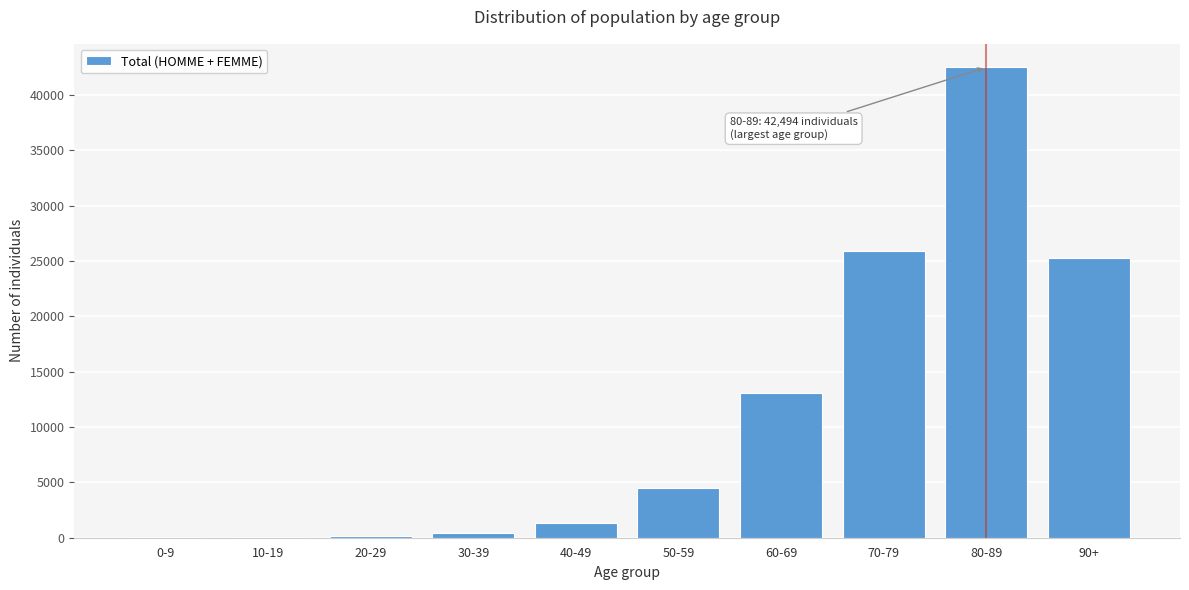

What is the change in value from 50-59 to 90+?

+20783